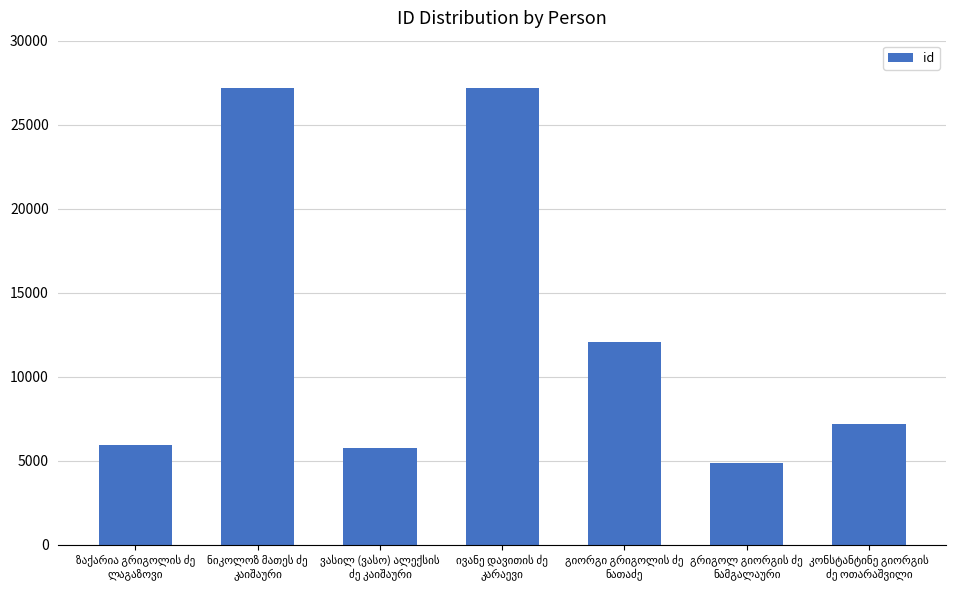

What is the sum of all values?

90102